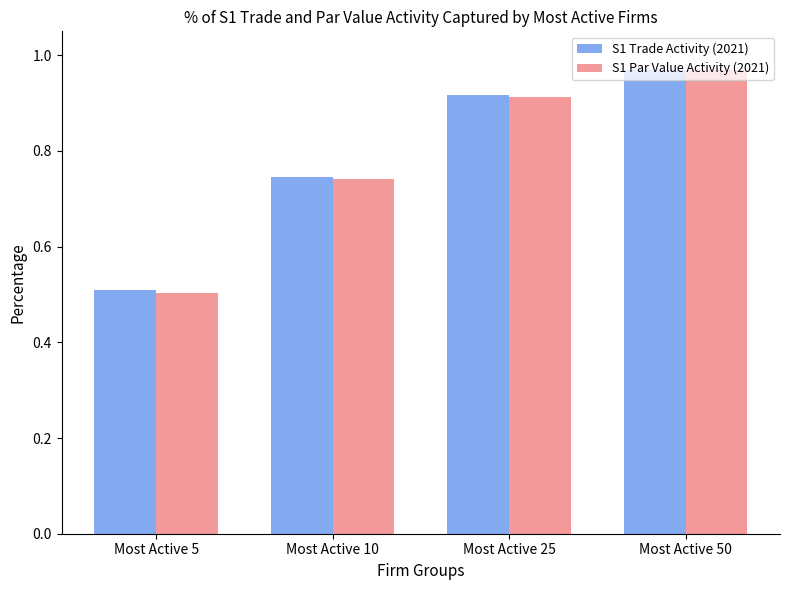

Which series has the widest spread of values?

S1 Par Value Activity (2021)